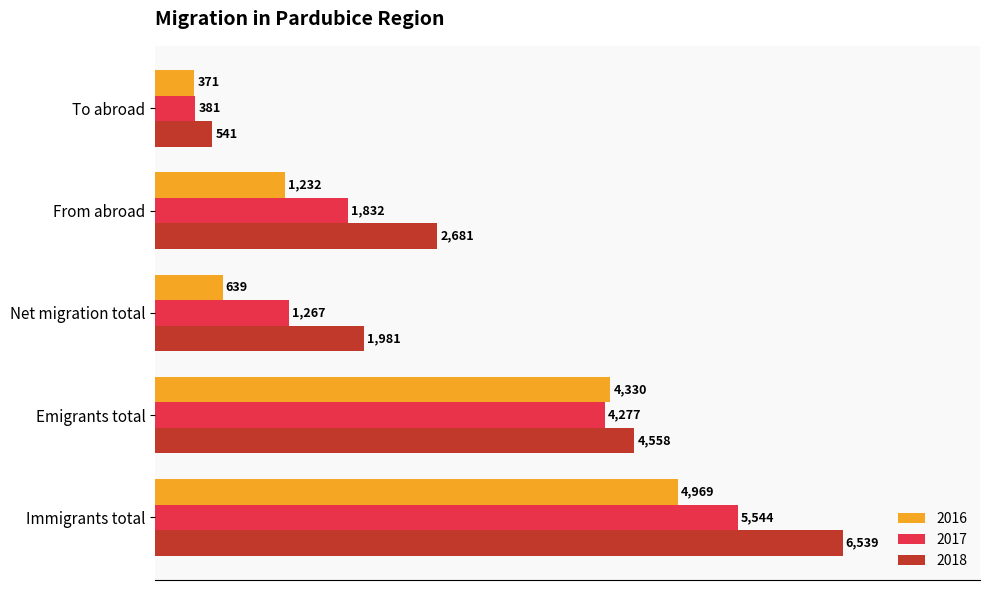

Rank the series by their maximum value, from highest to lowest.

2018, 2017, 2016